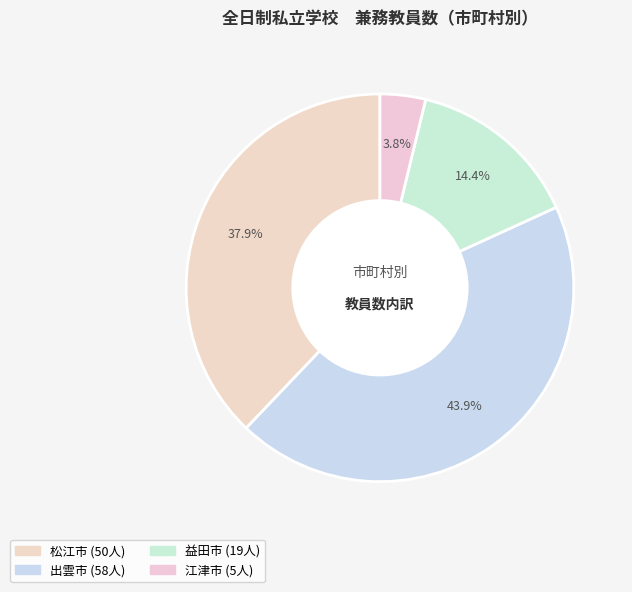

Is it true that 江津市 is 4% of the pie?

True